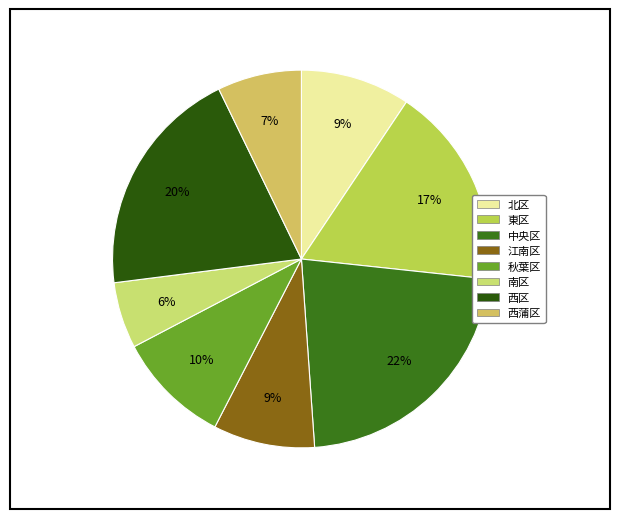

What percentage is NOT represented by 西蒲区?

92.8%